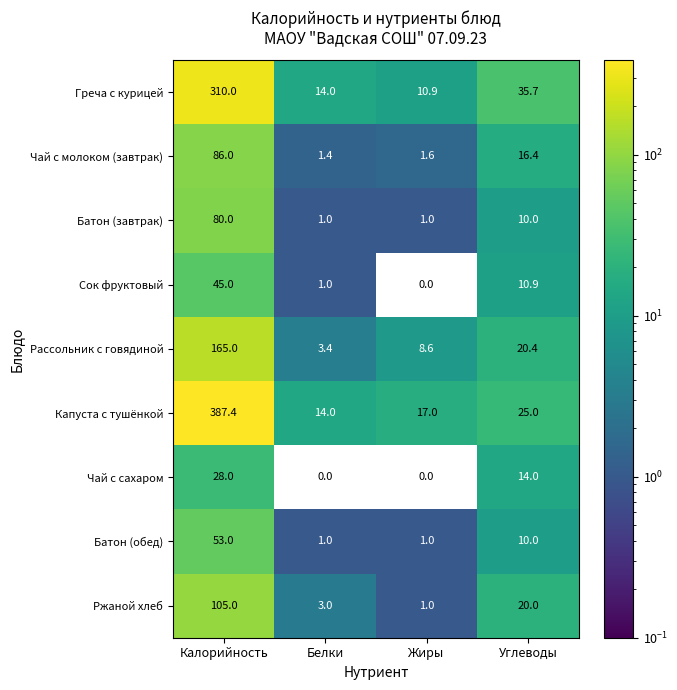

What is the approximate value of Сок фруктовый at Белки?

1.0